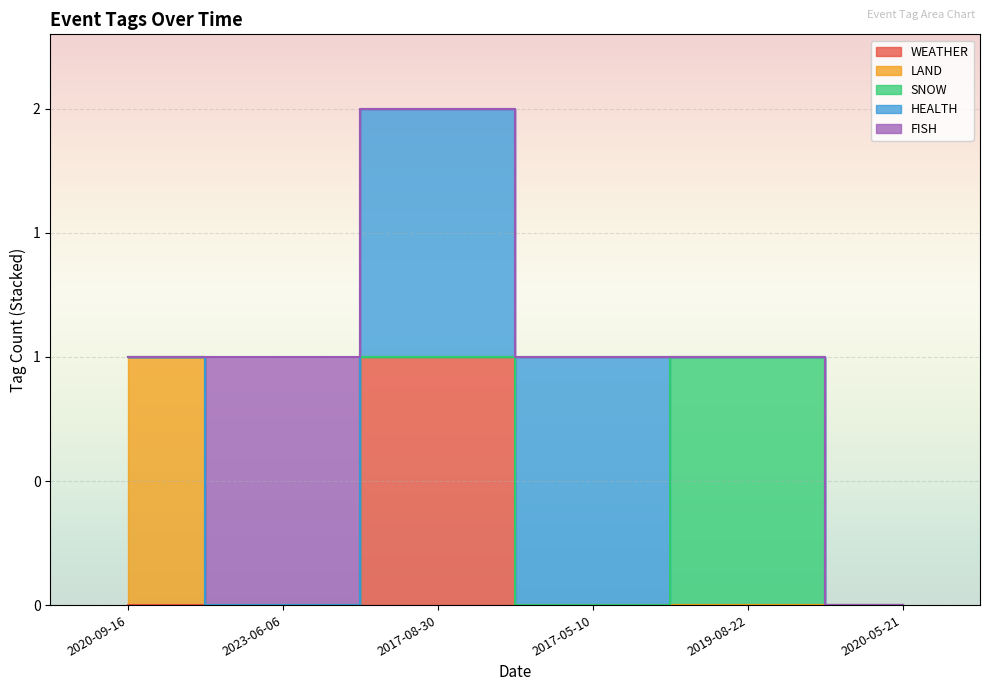

True or false: SNOW and LAND intersect in this chart.

False